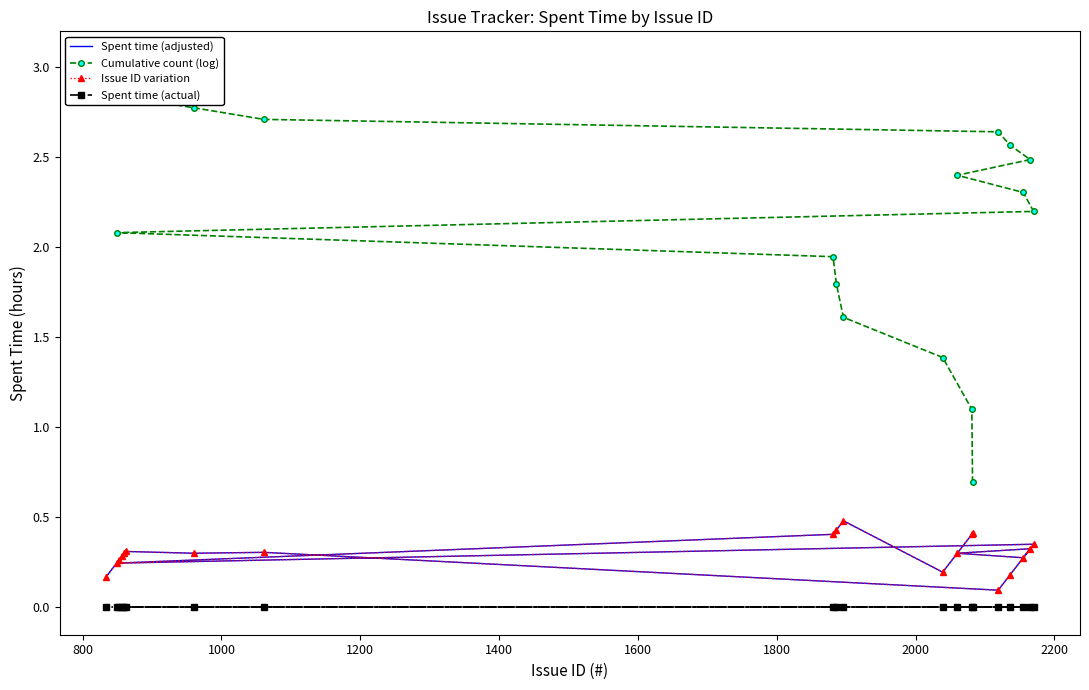

Is it true that Spent time (actual) equals 0.0 at 1200?

True